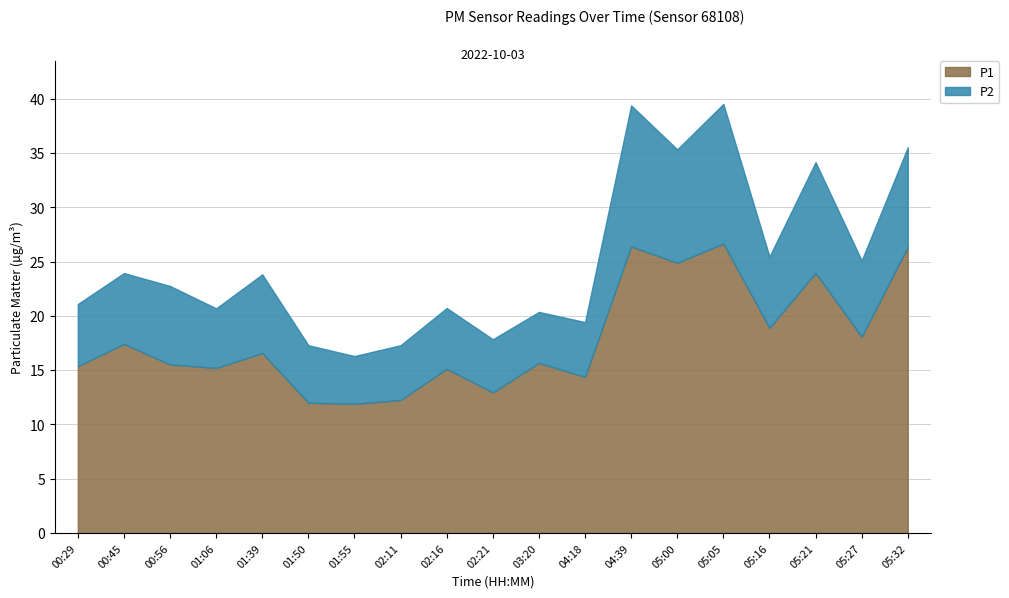

What is the label of the 14th point from the right?

01:50